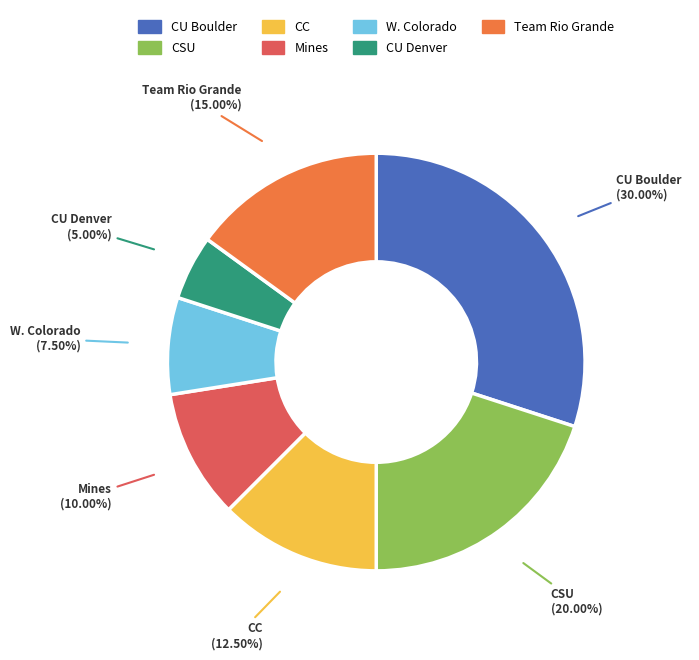

Is there a majority slice in this chart?

No